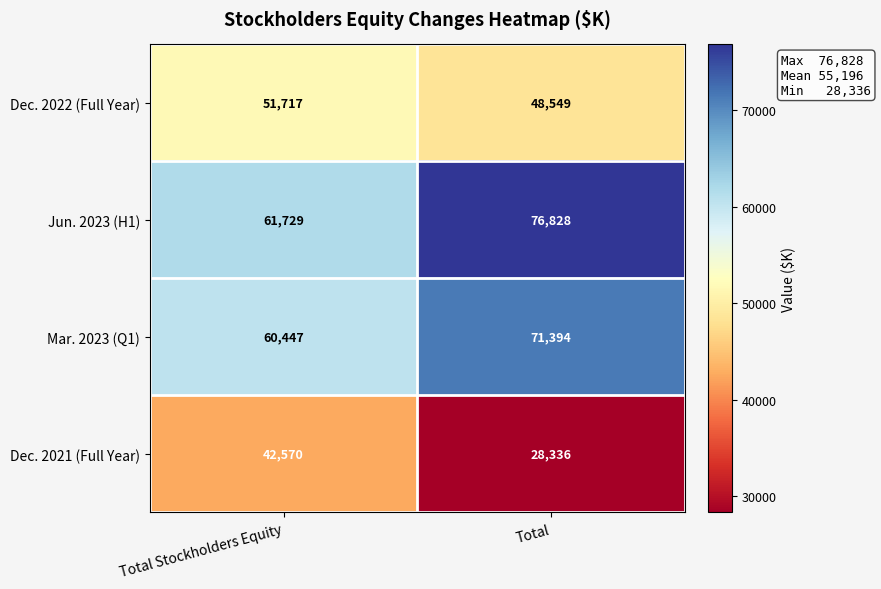

Reading left to right, list all the values displayed in this chart.

Dec. 2022 (Full Year): Total Stockholders Equity=51717	Total=48549
Jun. 2023 (H1): Total Stockholders Equity=61729	Total=76828
Mar. 2023 (Q1): Total Stockholders Equity=60447	Total=71394
Dec. 2021 (Full Year): Total Stockholders Equity=42570	Total=28336